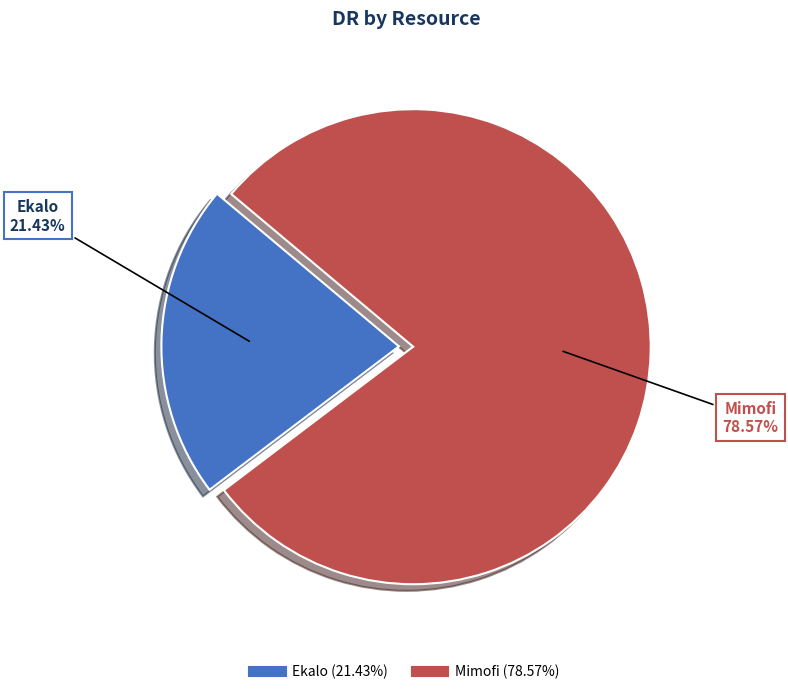

To the nearest percent, what portion does Ekalo represent?

21%